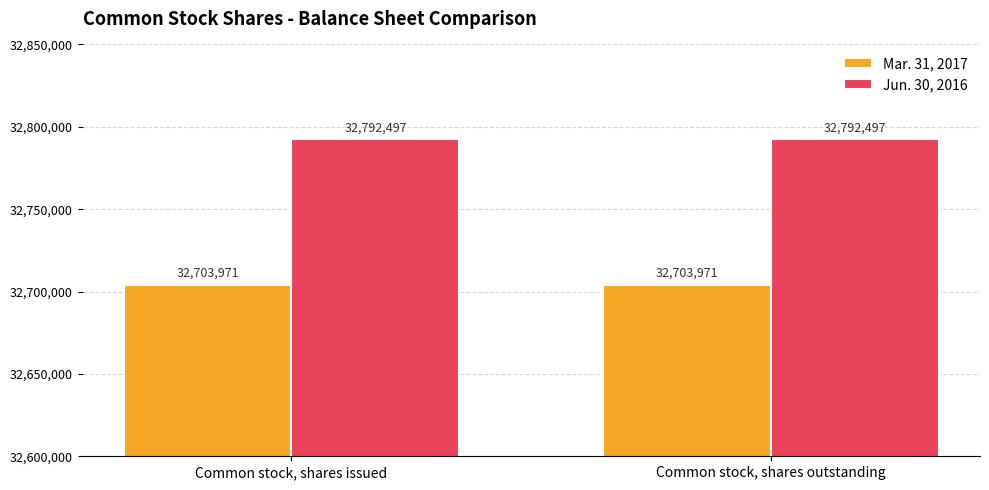

At how many categories does at least one series exceed 32778211?

2